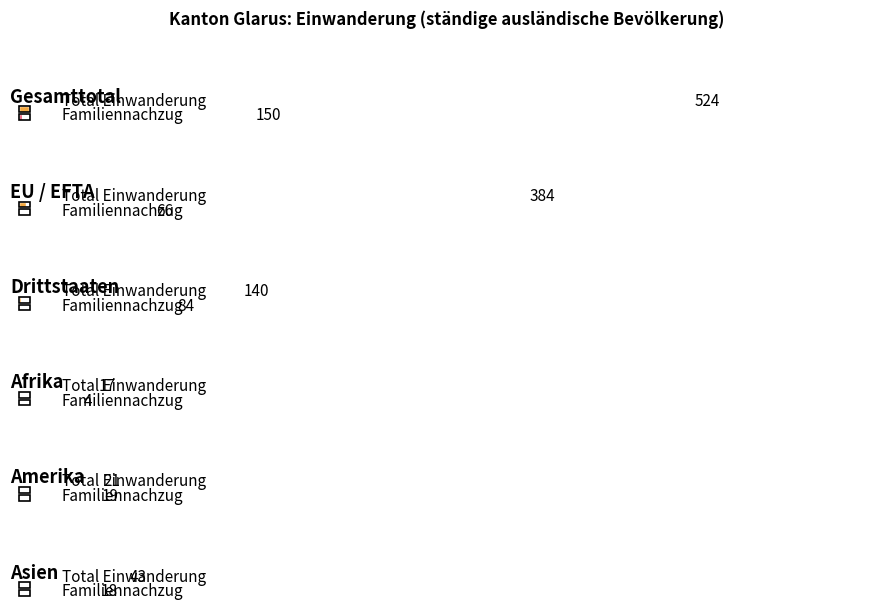

At how many categories does at least one series exceed 133?

3